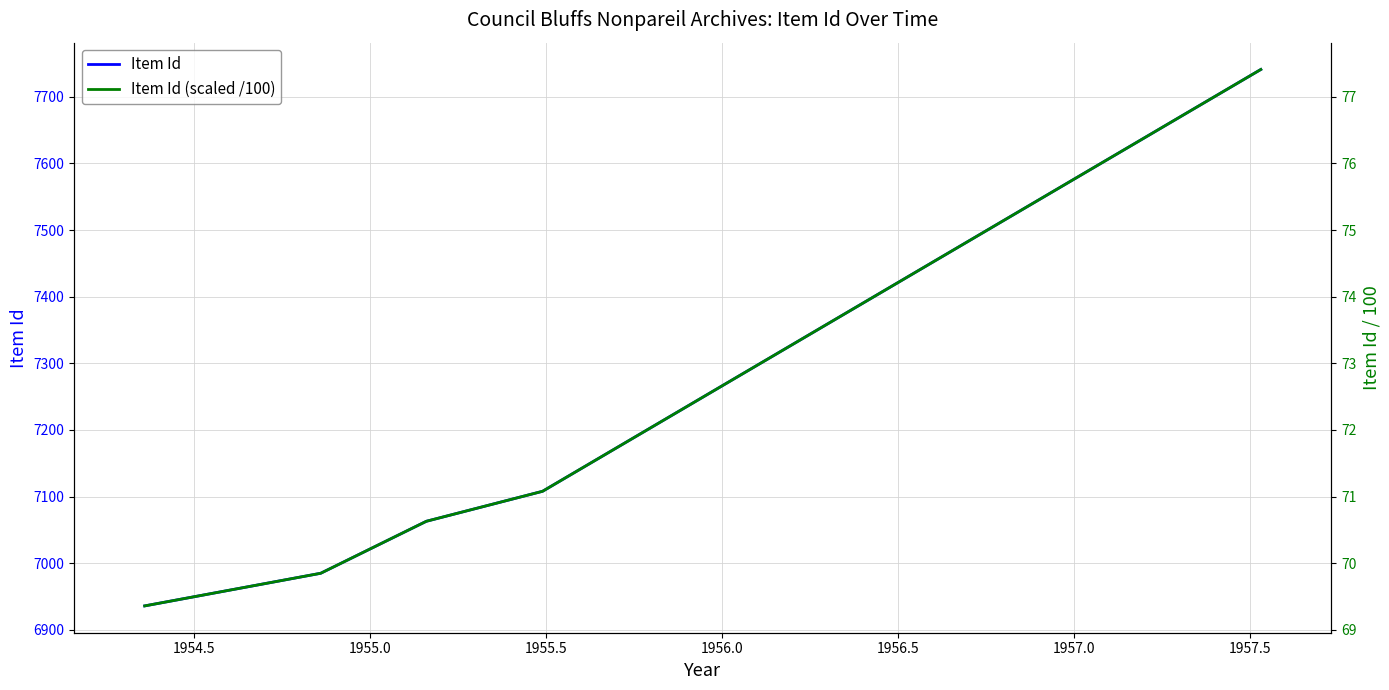

Which series changed the most between 1955.0 and 1955.5?

Item Id